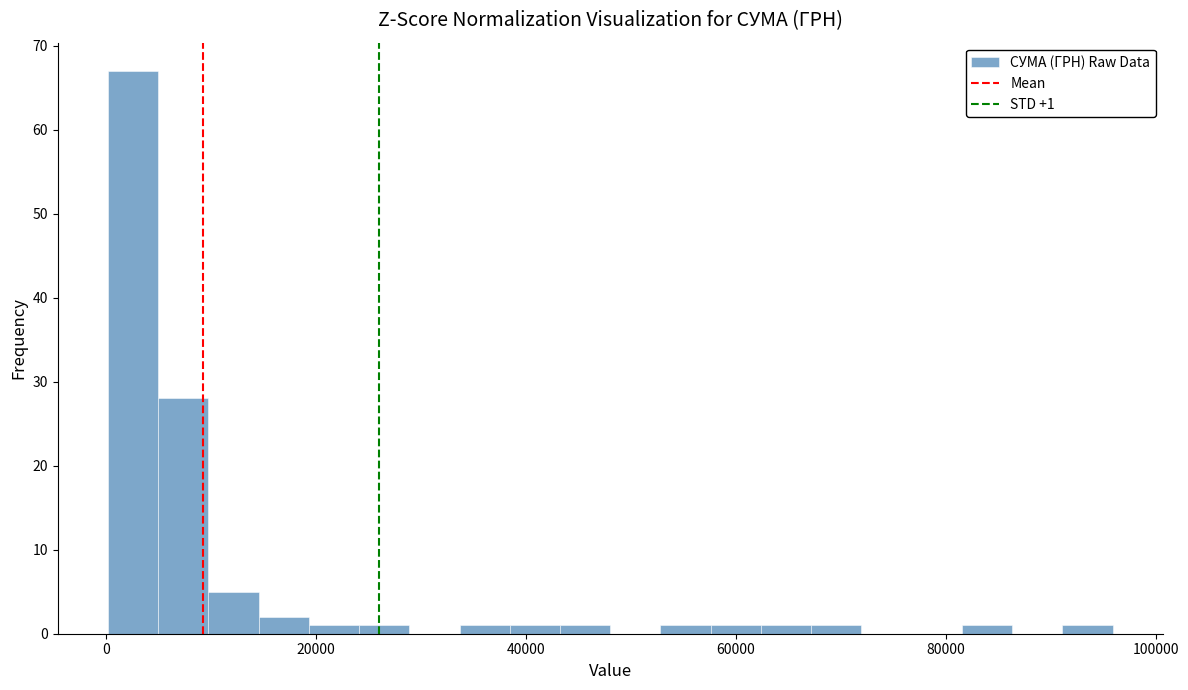

Read against the x-axis, roughly where is the centre of the tallest bar?

2000